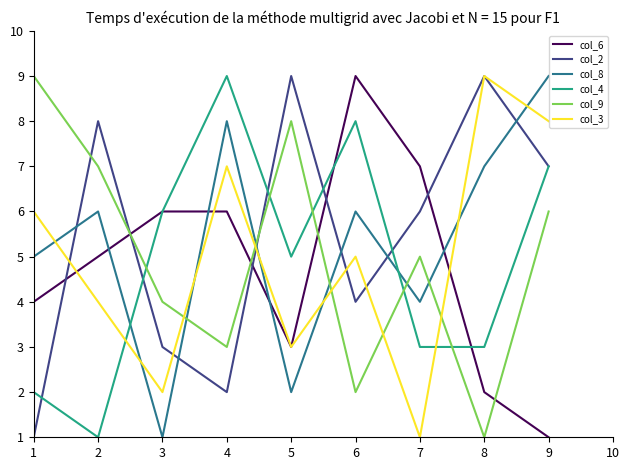

Between 3 and 6, which series saw the biggest shift?

col_8